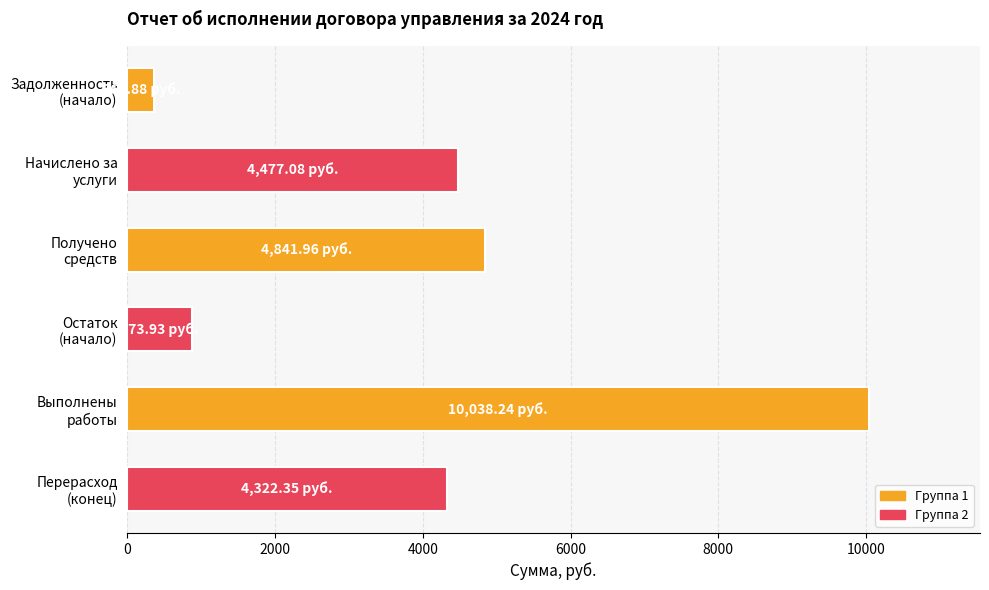

Rank the categories by value from lowest to highest.

Задолженность
(начало), Остаток
(начало), Перерасход
(конец), Начислено за
услуги, Получено
средств, Выполнены
работы